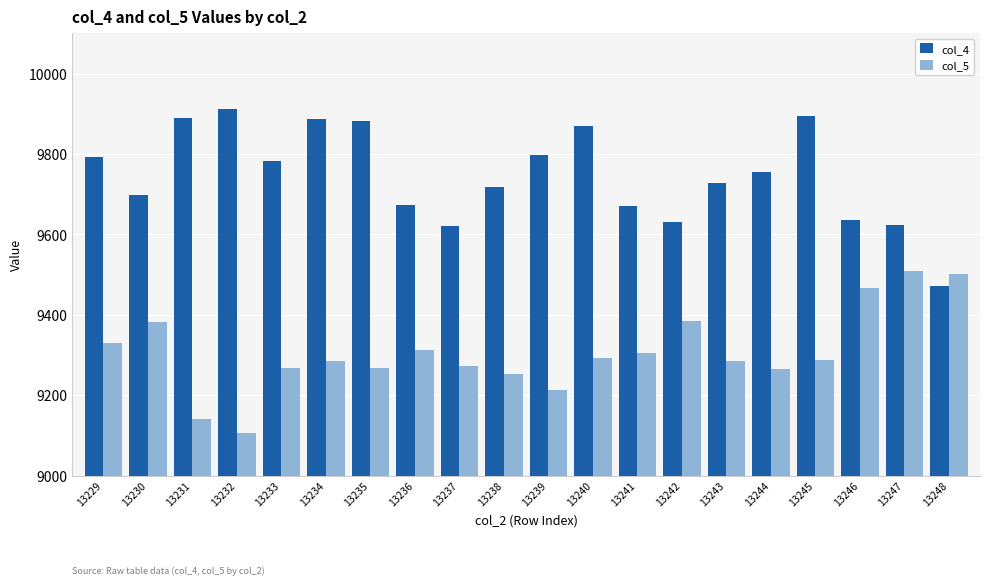

What is the difference between the maximum and second lowest values in the col_5 series?

367